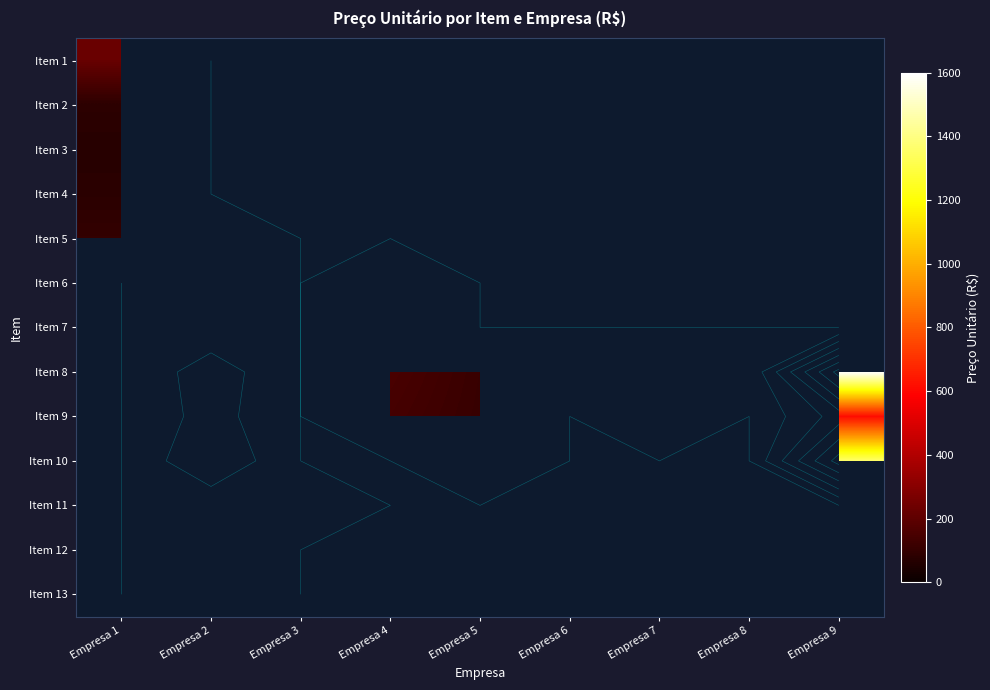

Count the number of data series in this chart.

13